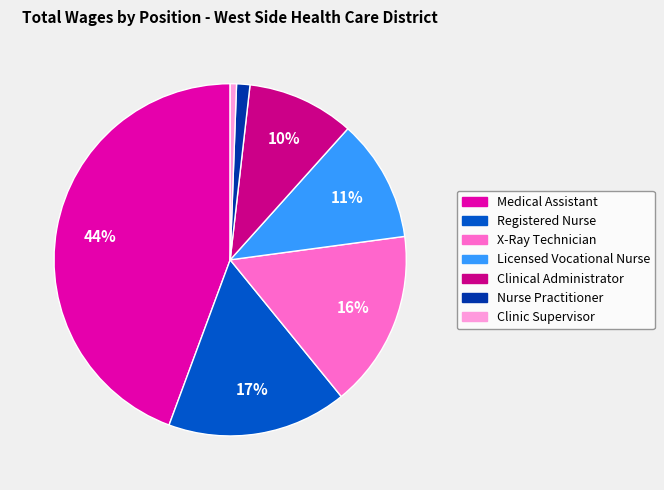

How many slices are in this pie chart?

7